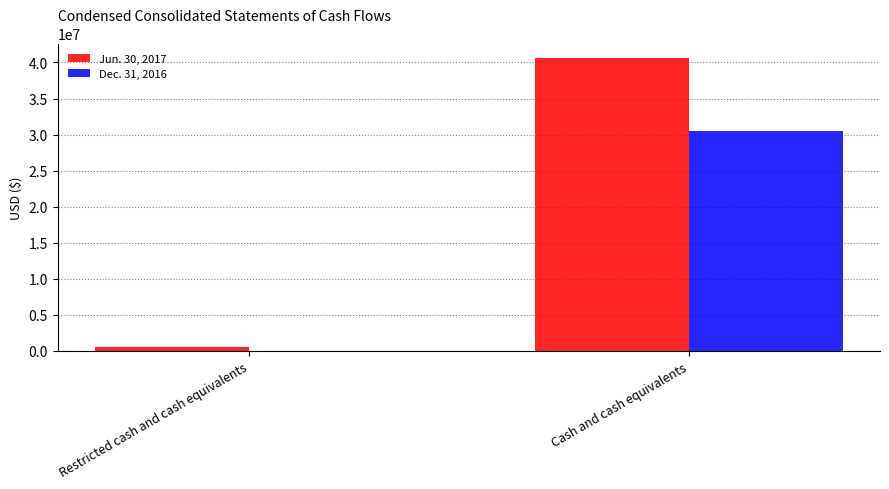

How many groups of bars are there?

2